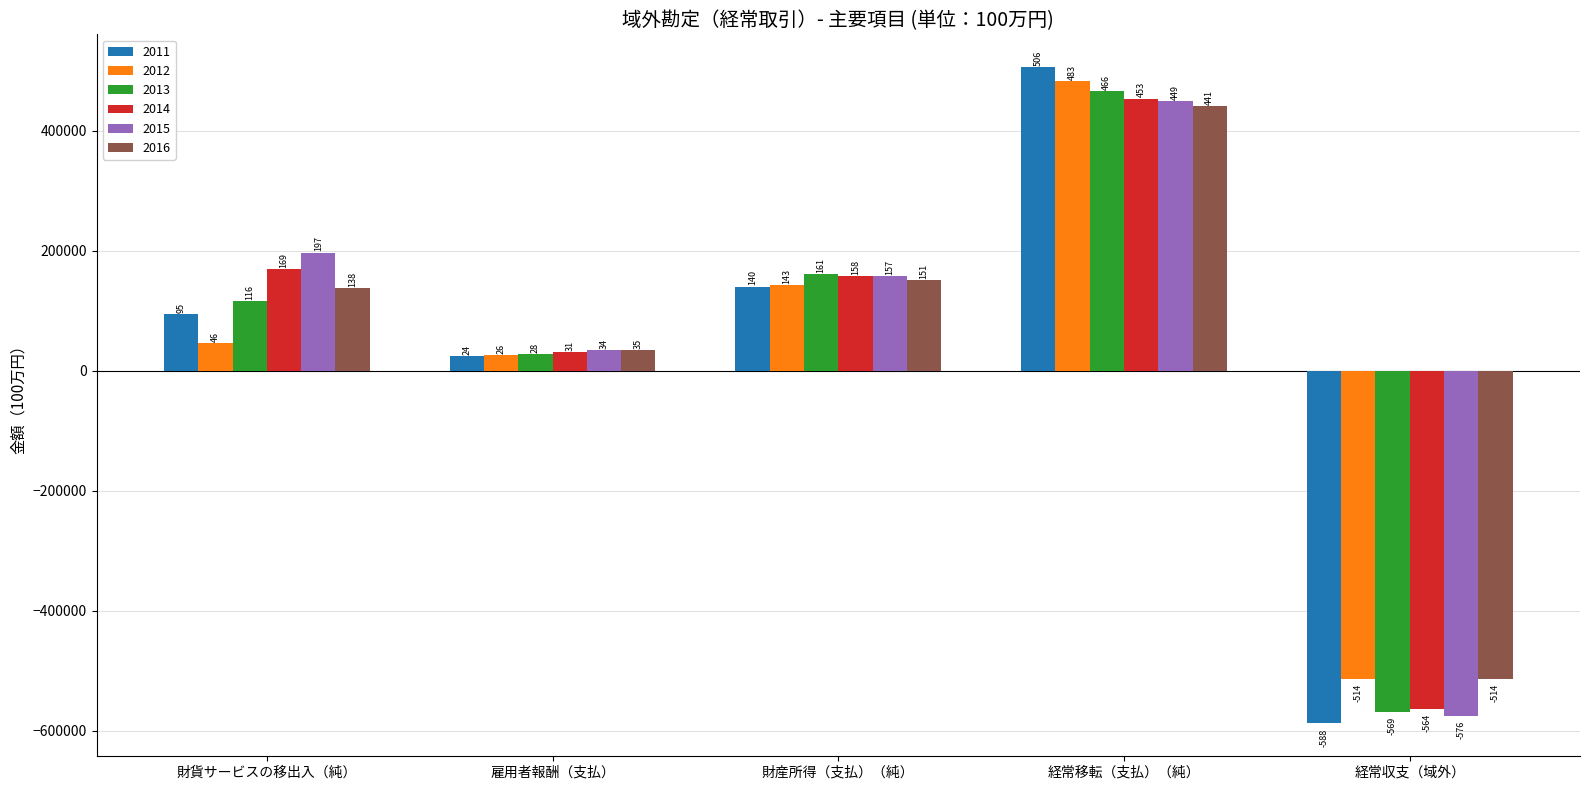

What is the difference between the second highest and minimum values in the 2016 series?

664865